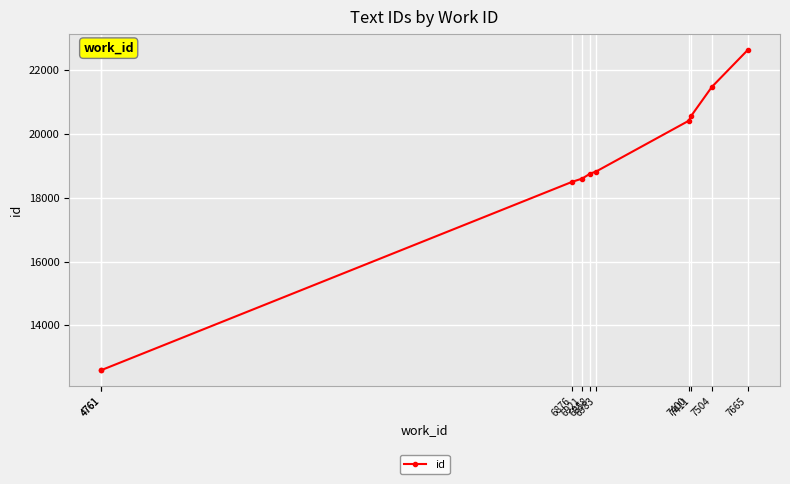

Which label corresponds to the smallest value in the chart?

4761